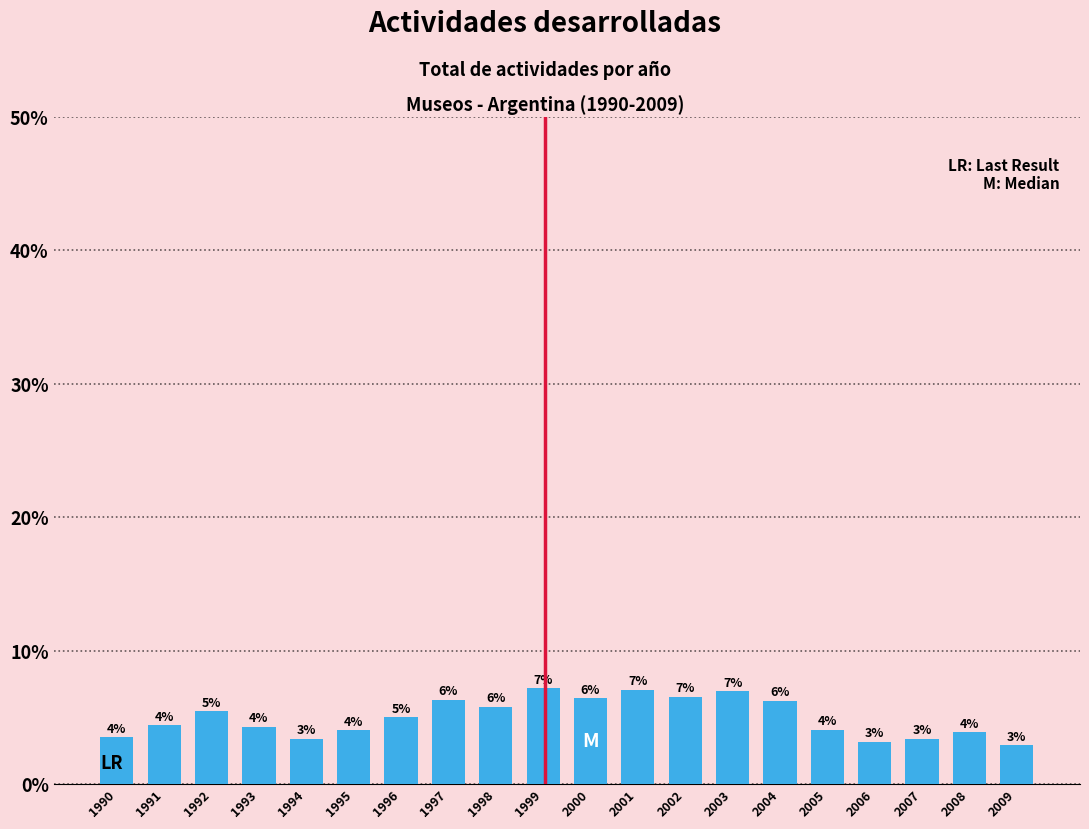

At which category does the chart reach its peak across all series?

1999